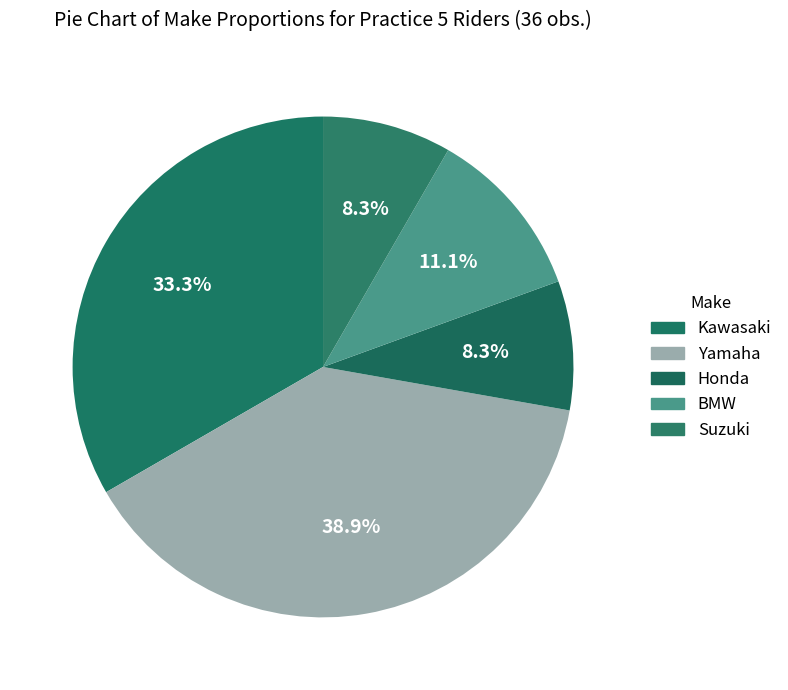

To the nearest percent, what is the average slice percentage?

20%